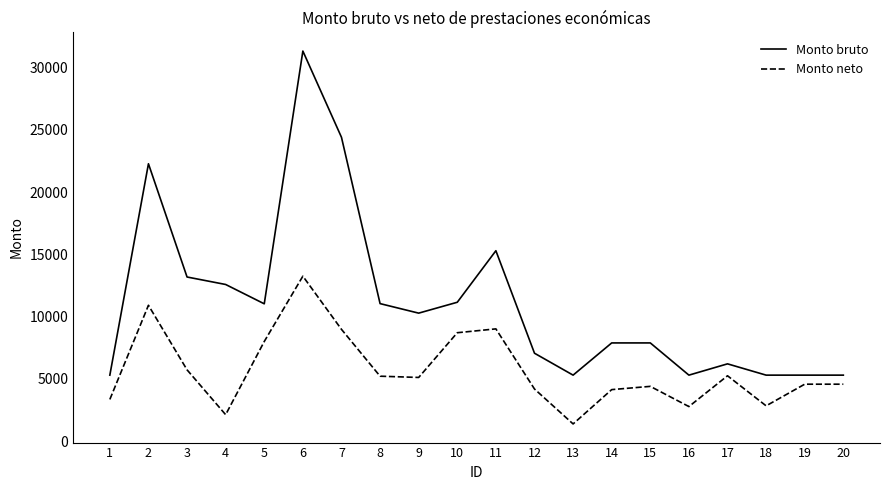

What is the spread (max minus min) of values at 3?

7456.2